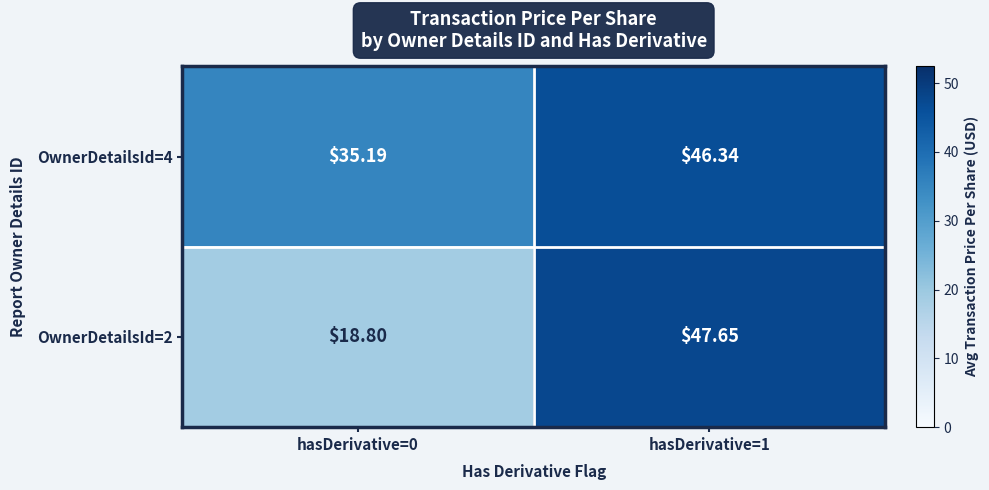

Is the value of OwnerDetailsId=4 at hasDerivative=0 greater than the value of OwnerDetailsId=2 at hasDerivative=1?

No